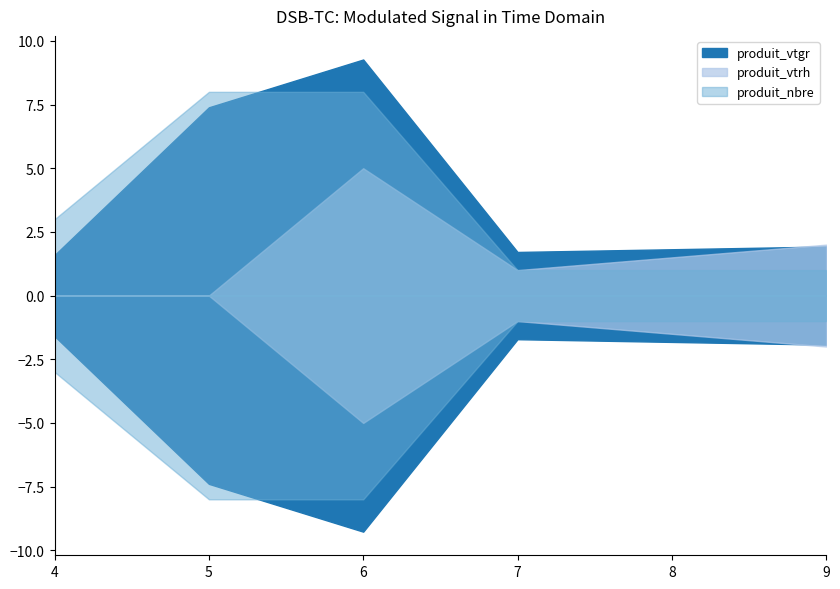

How many values in the produit_nbre series exceed 3?

2